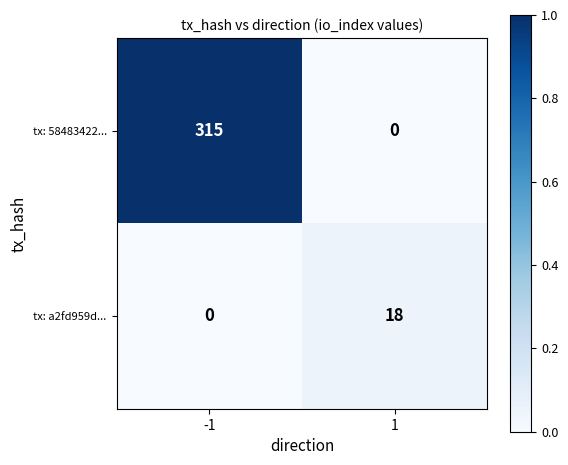

List the series in order of their overall mean, highest first.

tx: 58483422..., tx: a2fd959d...